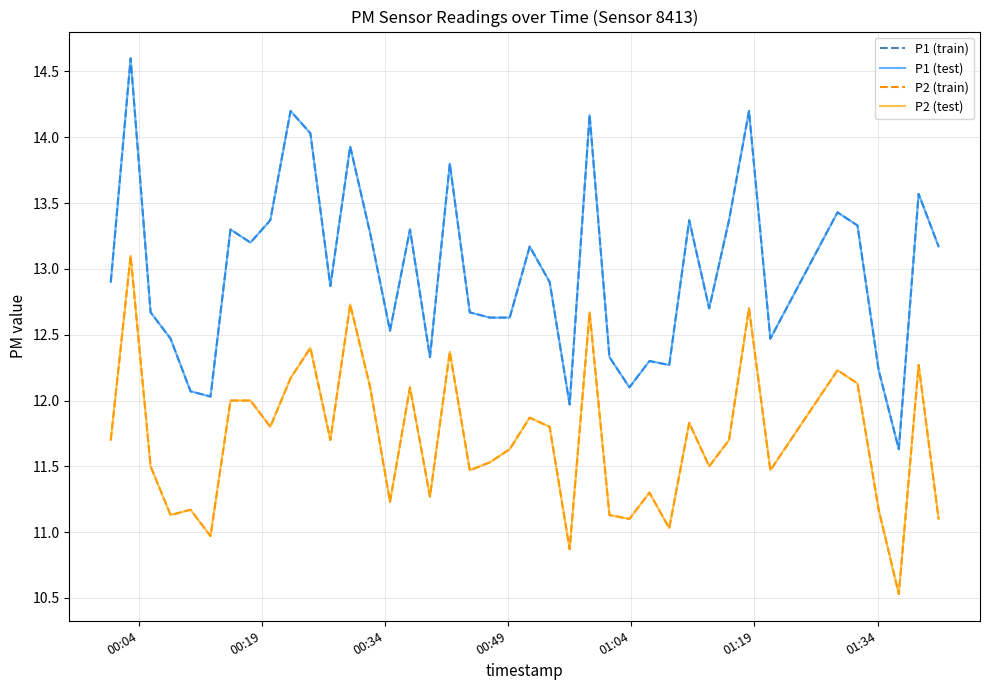

Does the chart have visible grid lines?

Yes